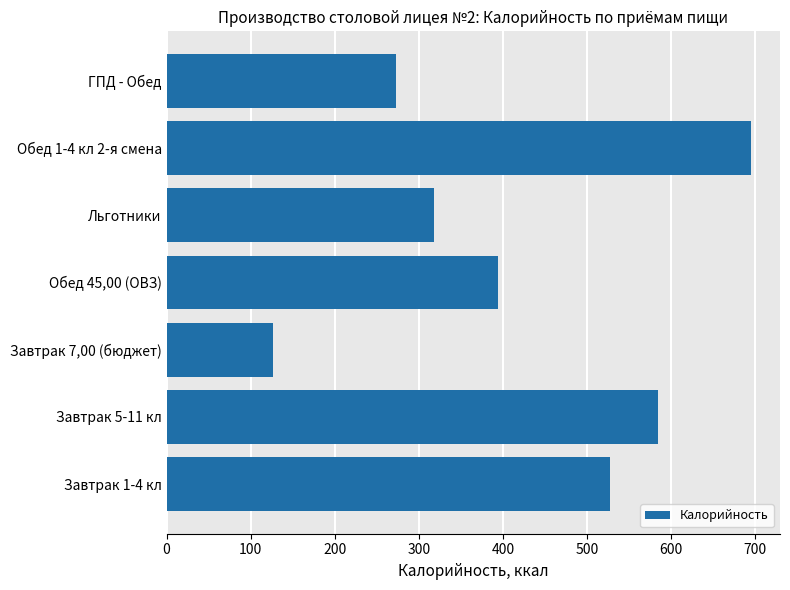

Reading bottom to top, what are all the values shown in this chart?

527	585	126	394	318	695	273